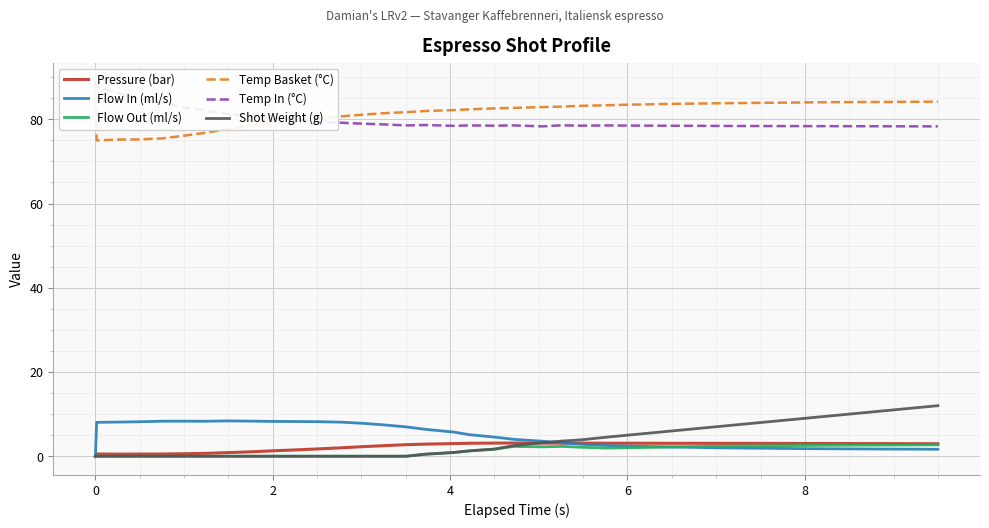

Is it true that Pressure (bar) equals 3.1 at 6?

True